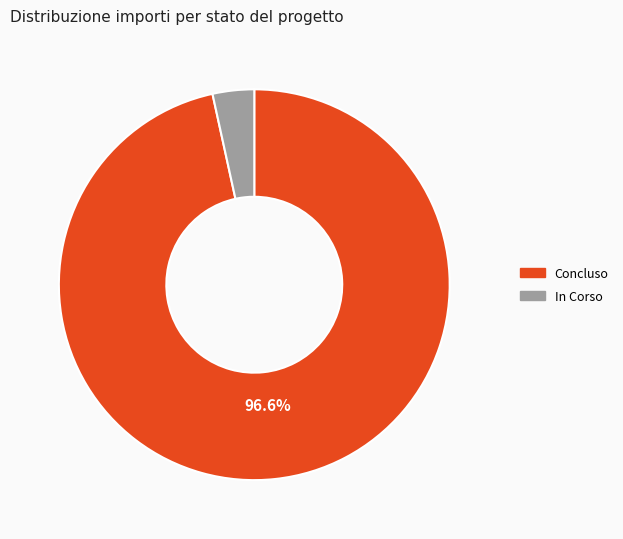

How many segments does this pie chart have?

2